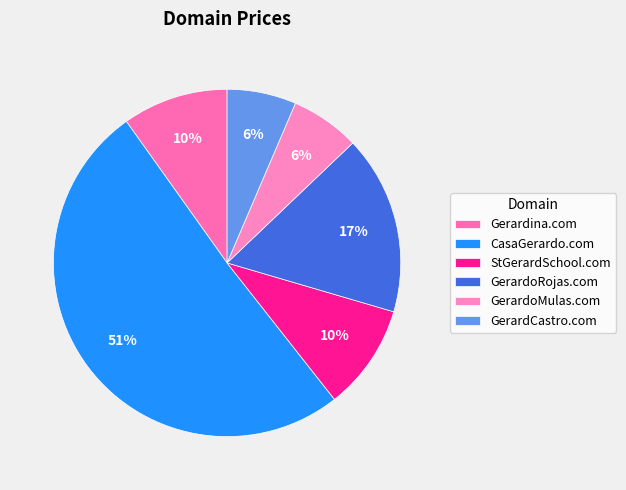

Which slice is the largest?

CasaGerardo.com